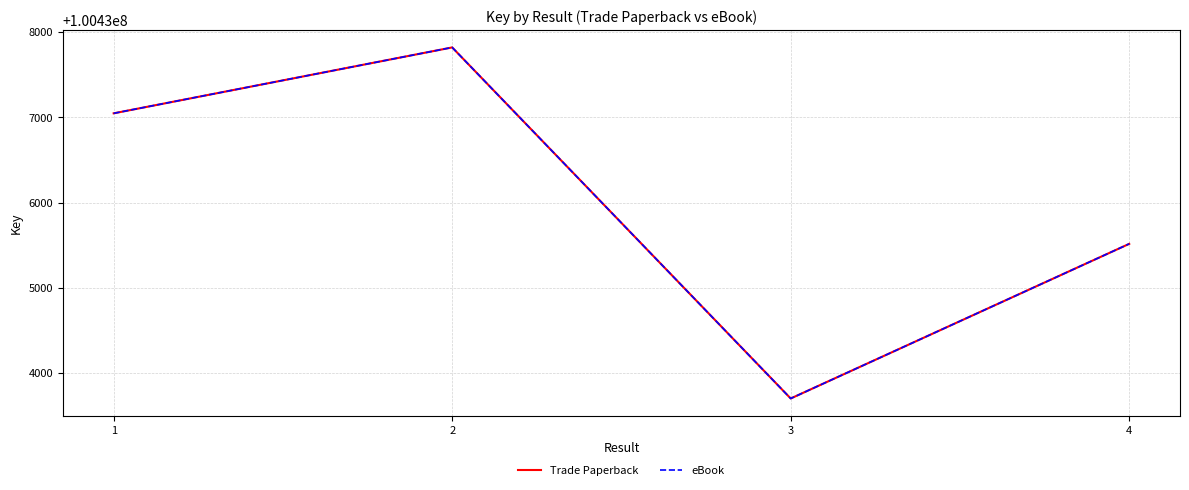

What is the value of the Trade Paperback point at the 1st from the left?

100437047